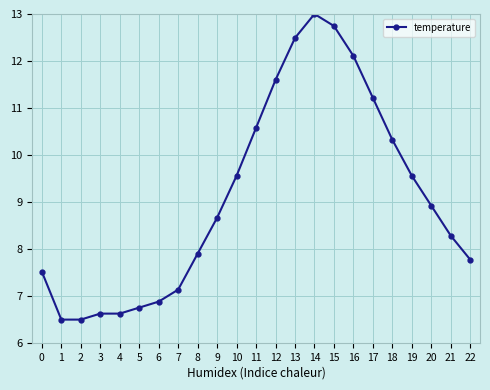

Read the value at 1.

6.5